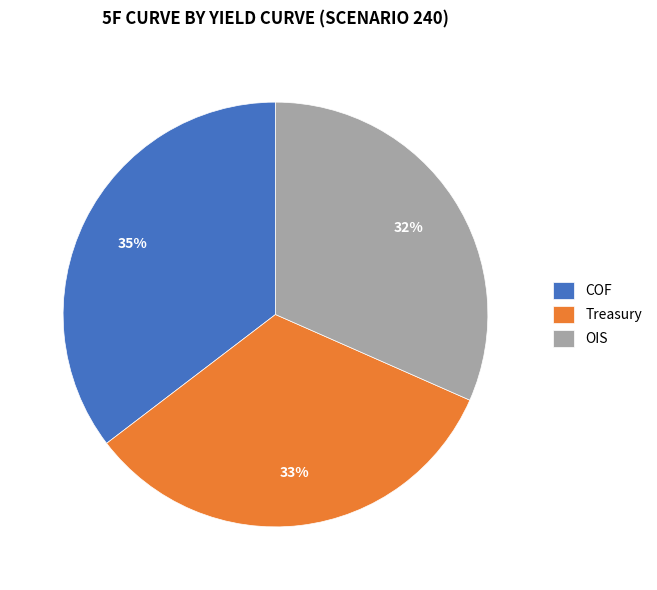

To the nearest percent, what is the average slice percentage?

33%